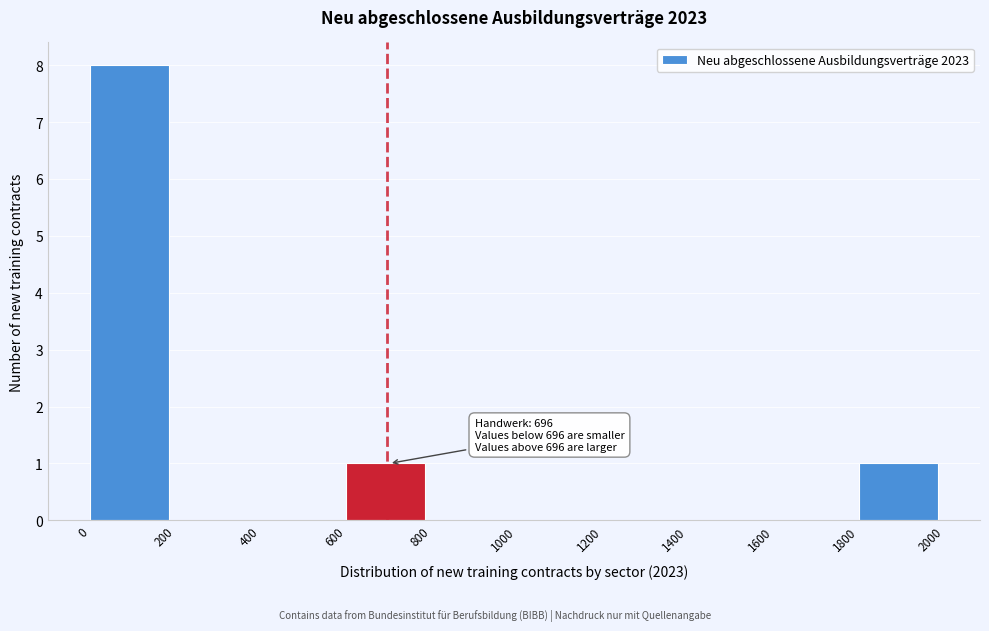

Which range on the x-axis has the tallest bar?

0 to 200